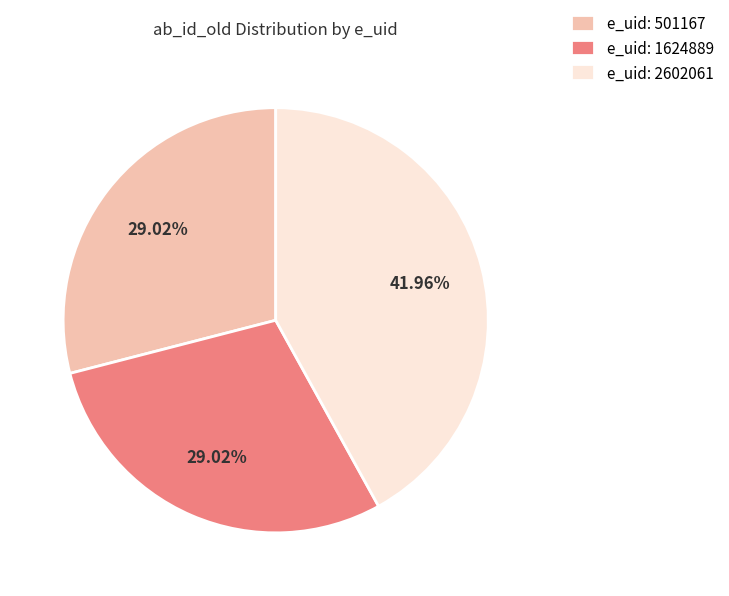

Which has a higher value, e_uid: 2602061 or e_uid: 501167?

e_uid: 2602061